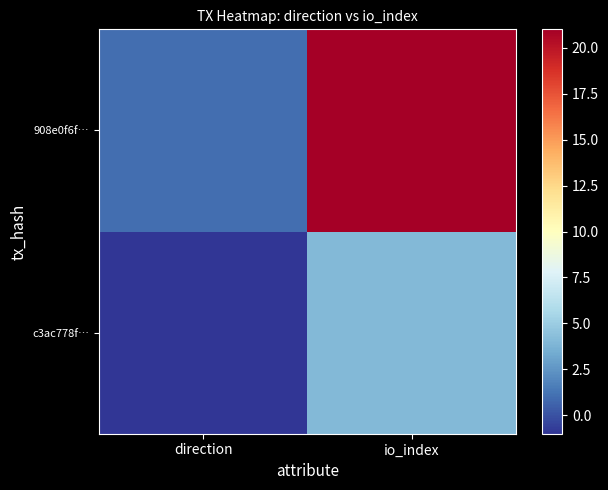

Reading right to left, extract all data points from this chart.

c3ac778f…: io_index=4	direction=-1
908e0f6f…: io_index=21	direction=1